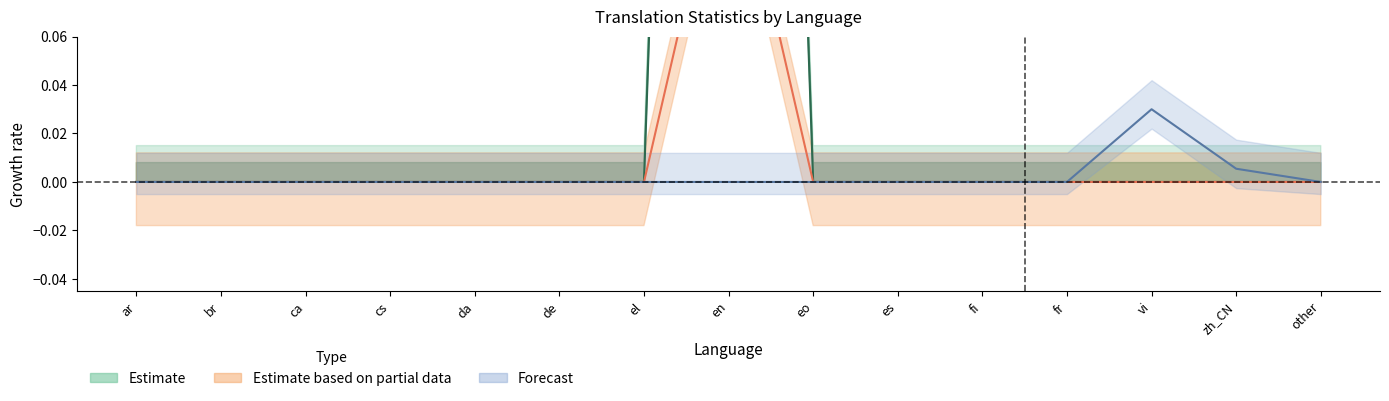

The translated series shows 0.0 at vi. True or false?

True